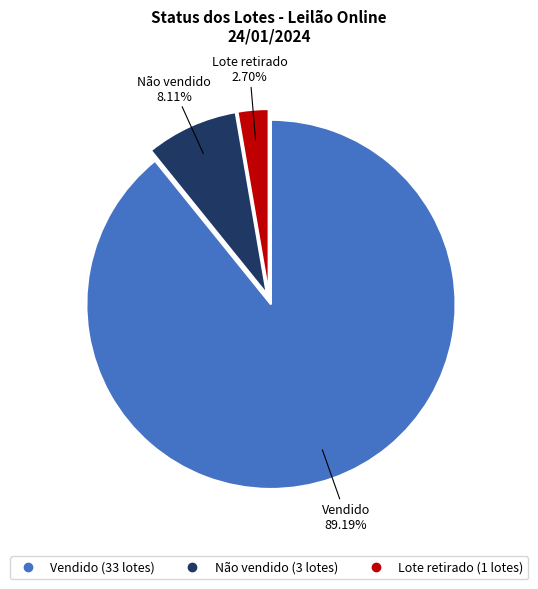

Which category accounts for the majority?

Vendido